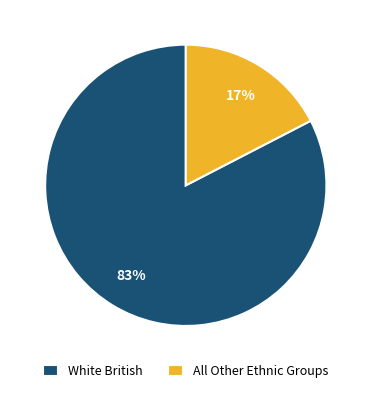

Does White British account for over 50% of the chart?

Yes